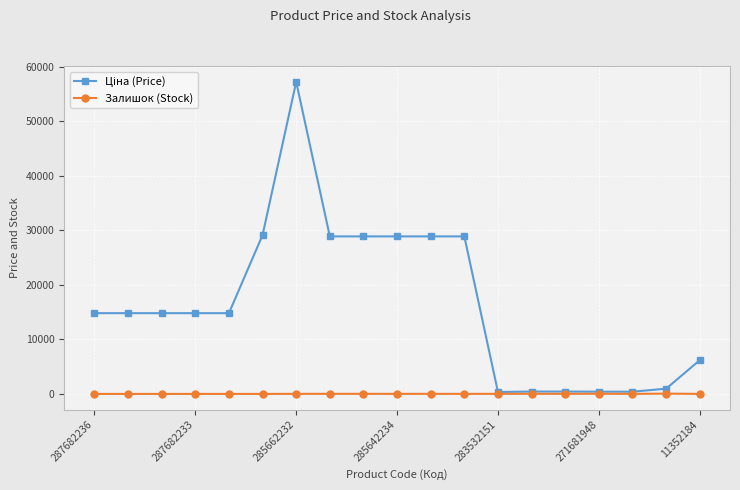

What is the maximum value shown in the chart?

57258.0